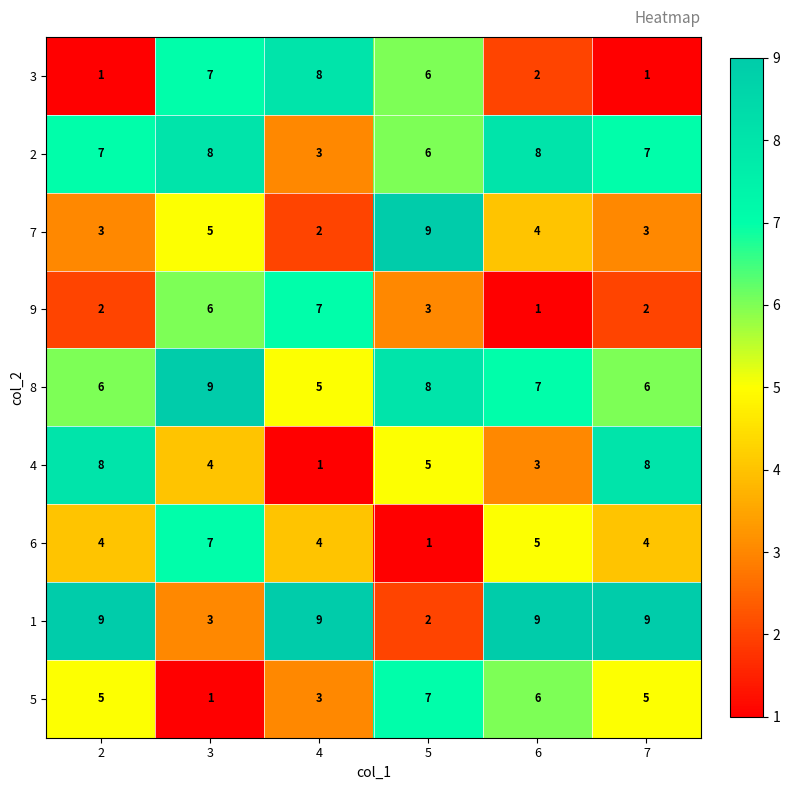

At how many categories does at least one series exceed 7?

6